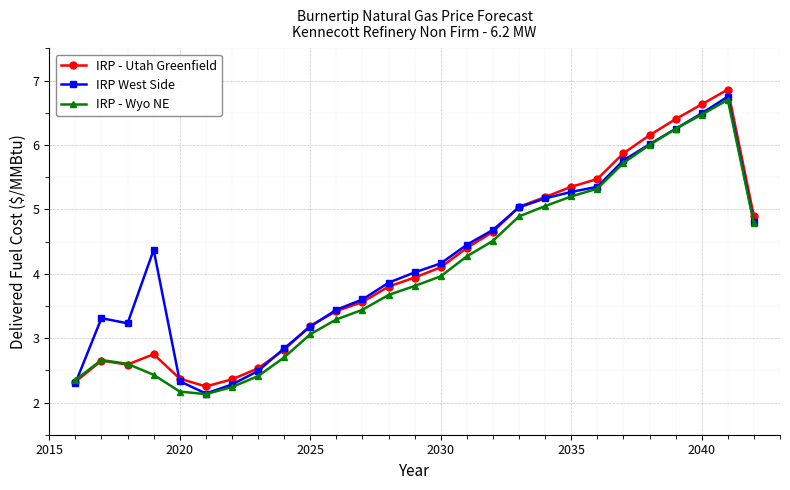

True or false: IRP - Wyo NE has more than 0 points higher than both neighbors.

True